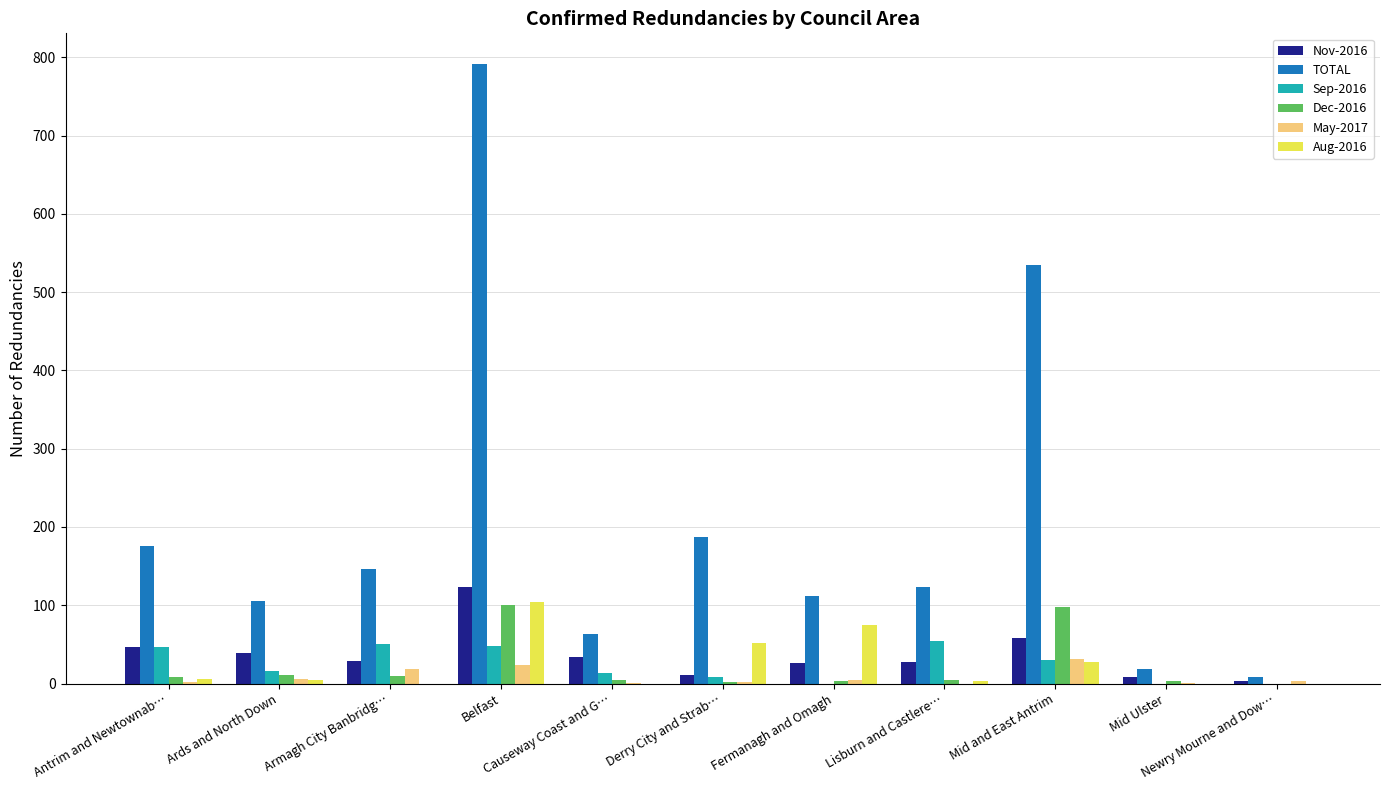

Which series has the largest total across all categories?

TOTAL